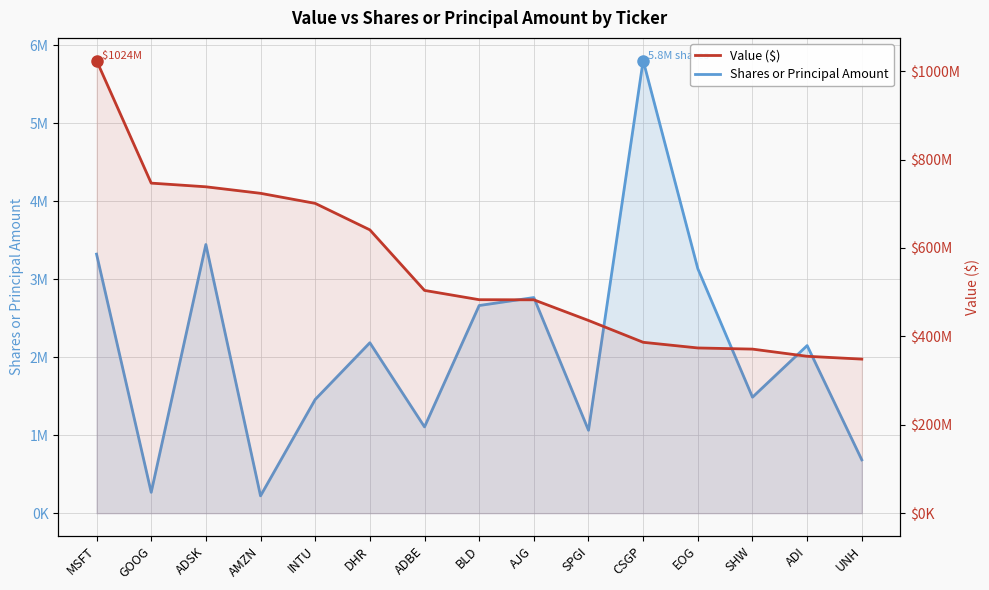

Reading left to right, transcribe all the data shown in this chart.

Shares or Principal Amount: 3321021	267304	3444249	221945	1457442	2184805	1105997	2662089	2764212	1062766	5802931	3134460	1486784	2148520	683390
Value ($): 1023904000	746577000	738275000	723530000	700796000	640869000	503914000	482876000	482631000	435925000	386533000	373722000	371131000	354893000	348508000